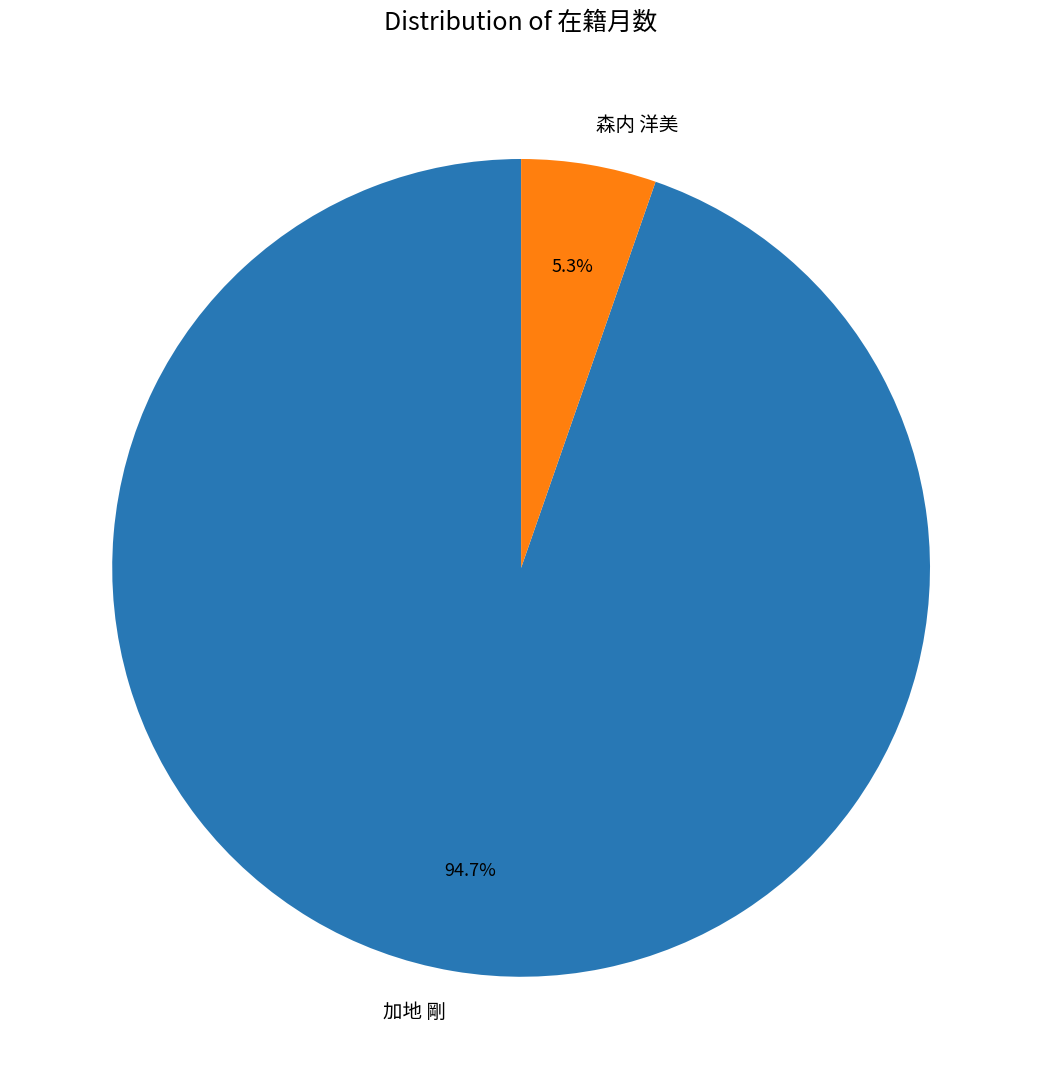

True or false: 森内 洋美 accounts for 5% of the total.

True